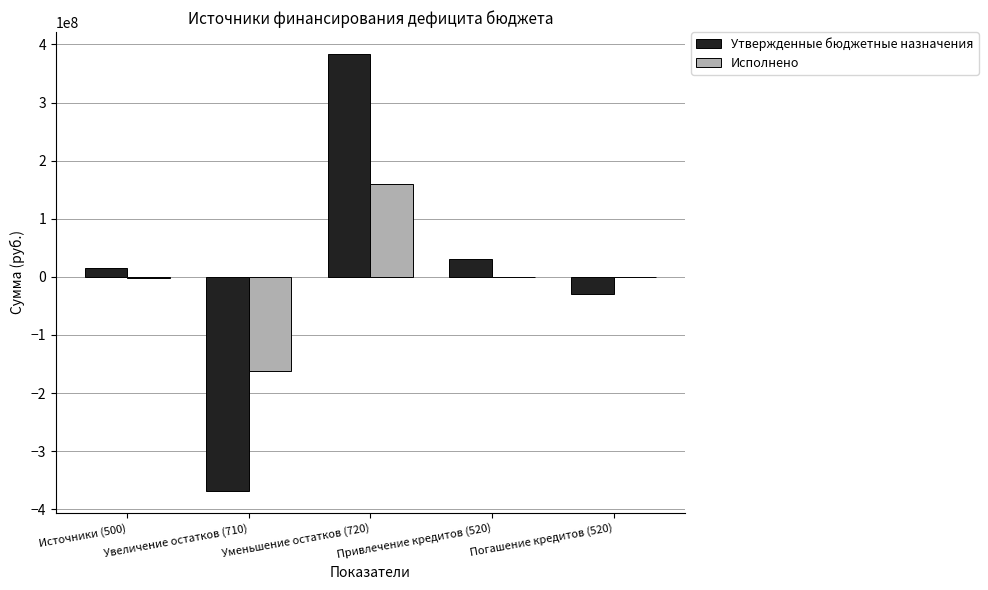

The value of Исполнено at Погашение кредитов (520) is 0.0. True or false?

True